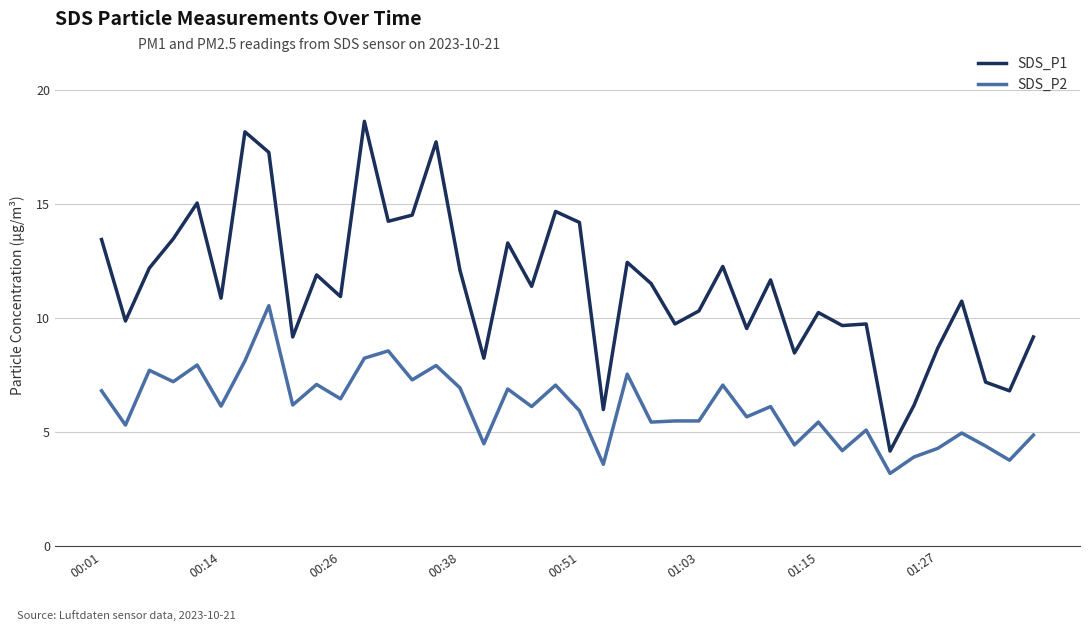

Which series has the widest spread of values?

SDS_P1